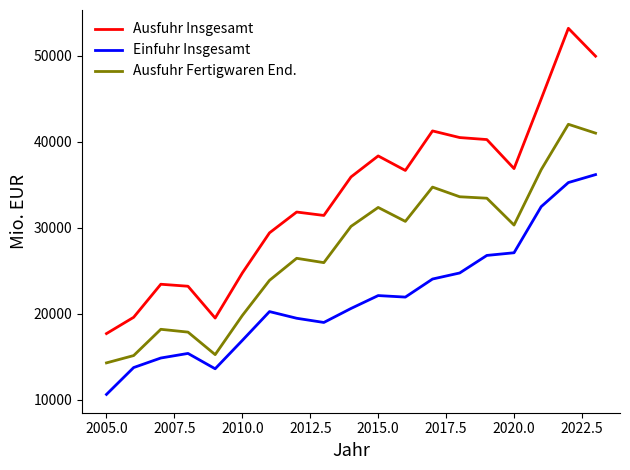

Is this an area chart (filled region under the line)?

No